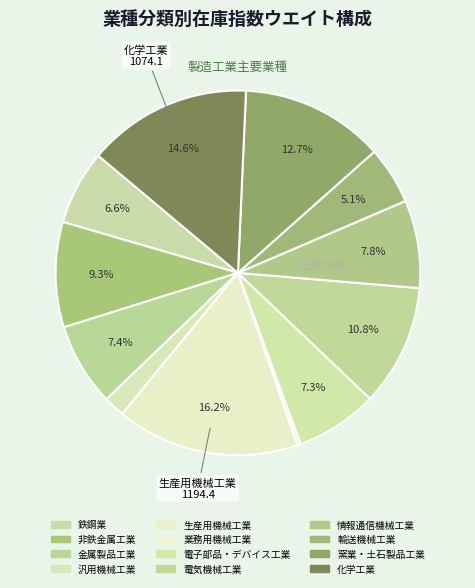

To the nearest percent, what is the average slice percentage?

8%